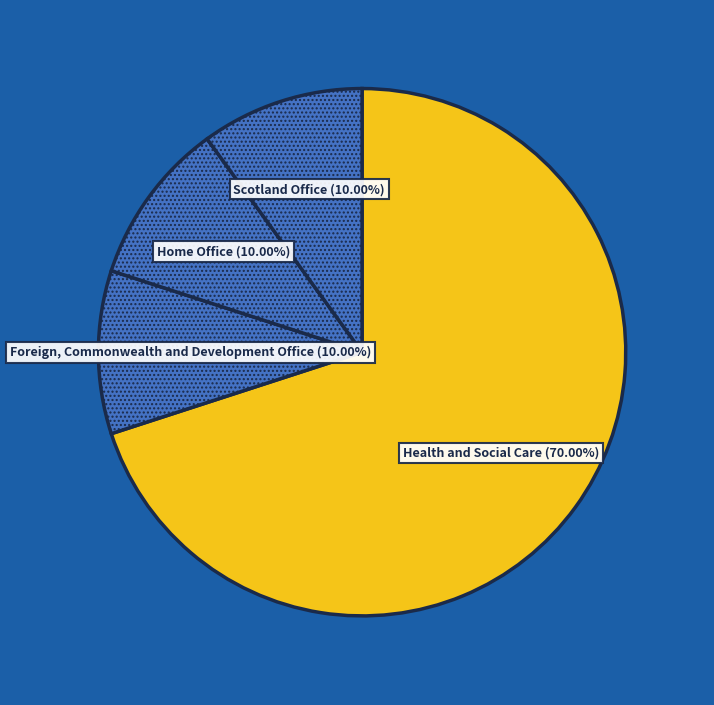

The Foreign, Commonwealth and Development Office slice represents 10% of the pie. True or false?

True